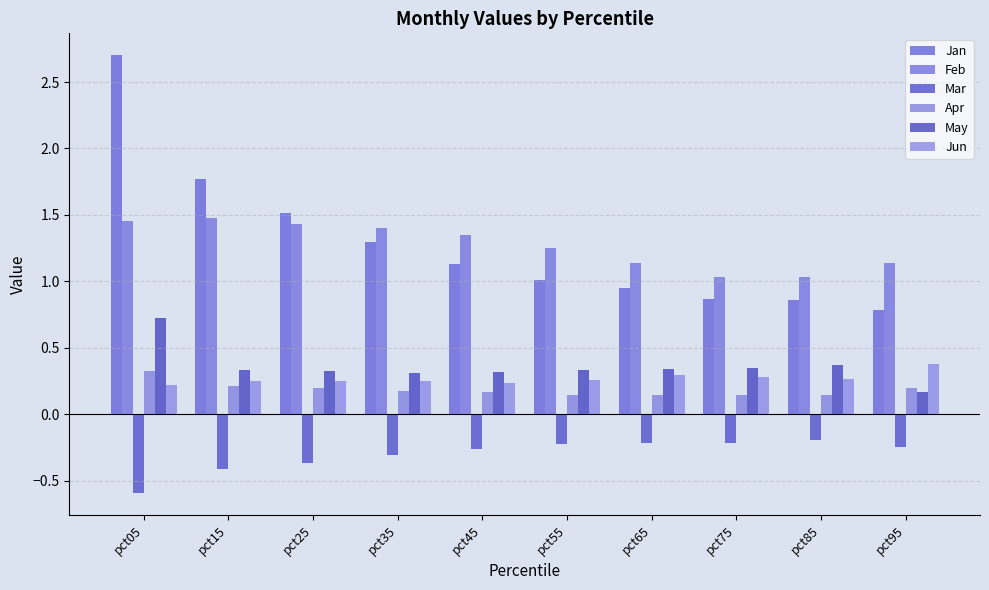

What is the maximum value shown in the chart?

2.7